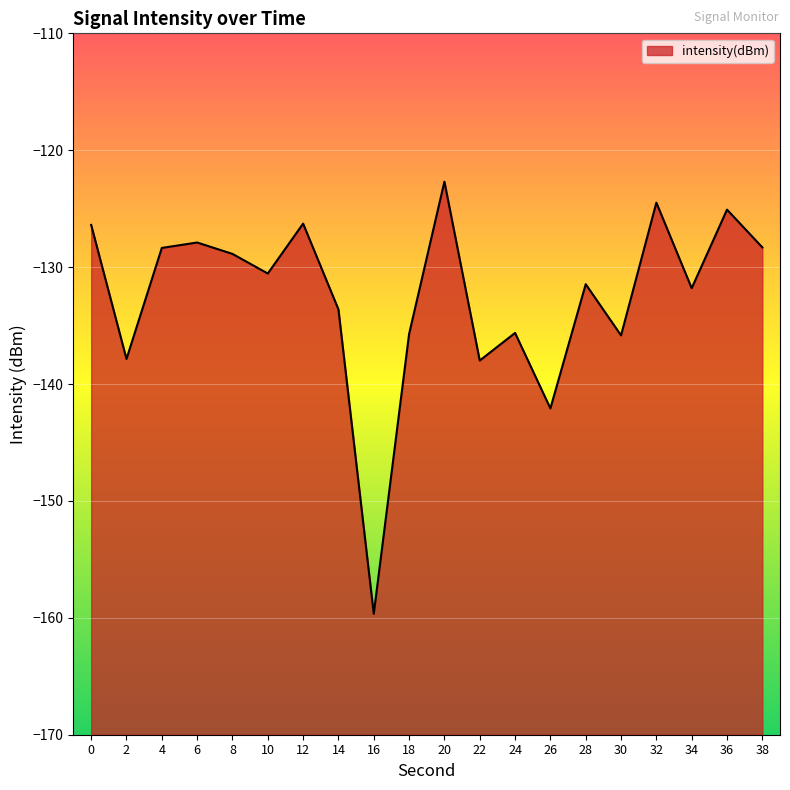

List the labels in order of value, largest first.

20, 32, 36, 12, 0, 6, 38, 4, 8, 10, 28, 34, 14, 24, 18, 30, 2, 22, 26, 16